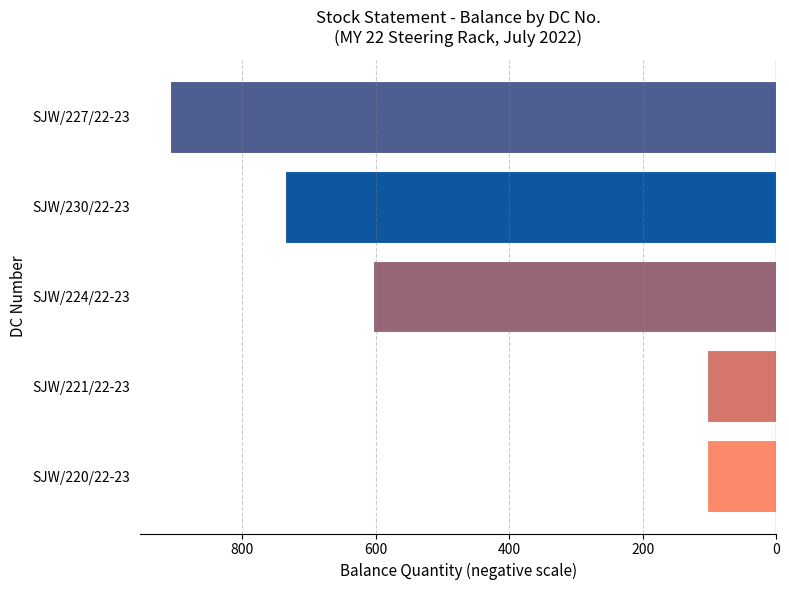

What is the smallest value displayed?

-908